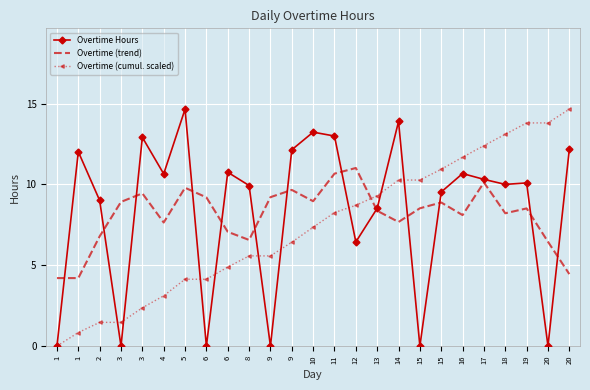

What is the value of the Overtime (cumul. scaled) point at the 8th from the left?

4.1